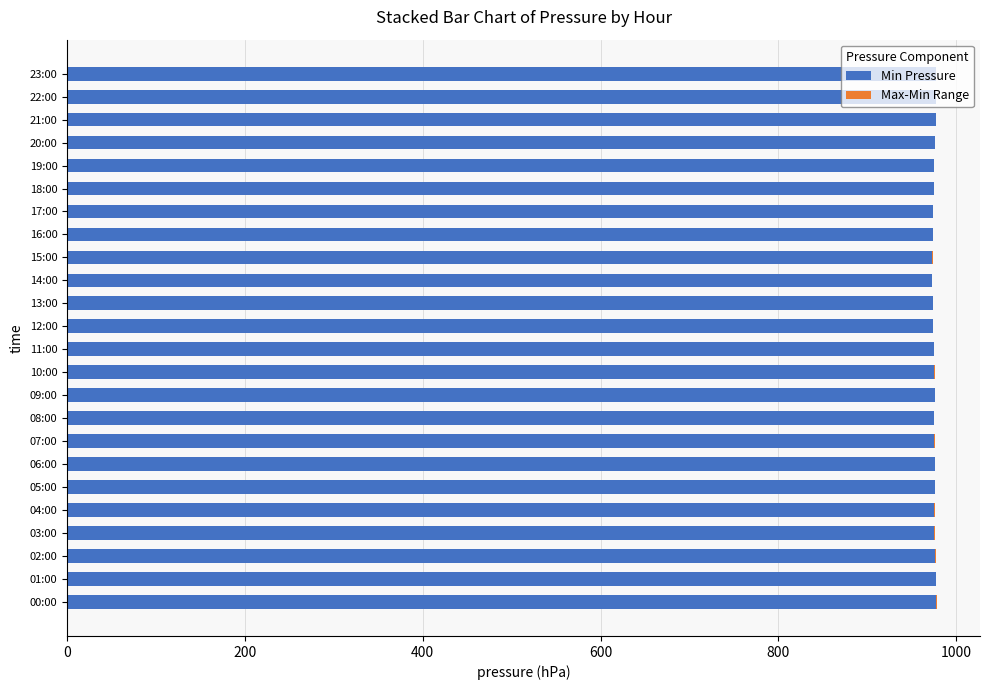

The value of Min Pressure at 20:00 is 1663. True or false?

False